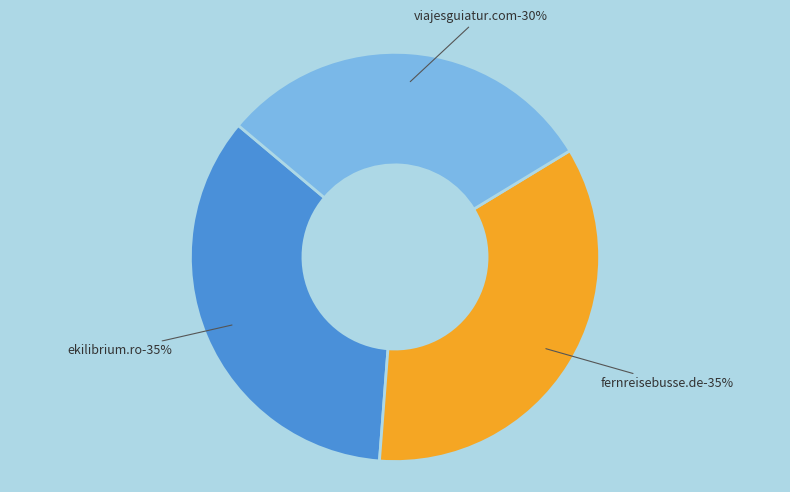

Which has a higher value, fernreisebusse.de or ekilibrium.ro?

fernreisebusse.de